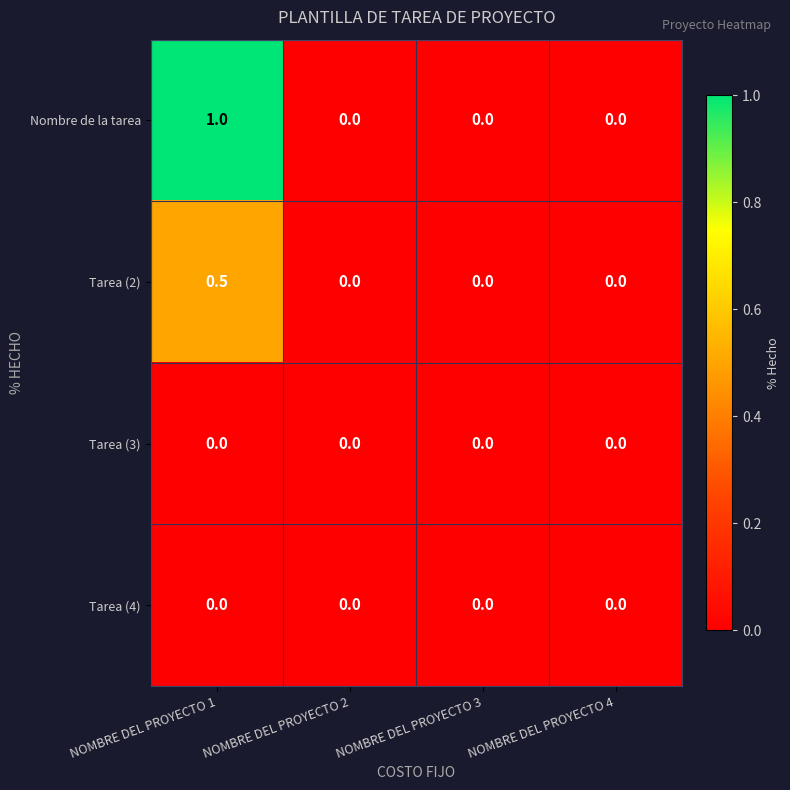

What is the maximum value shown in the chart?

1.0